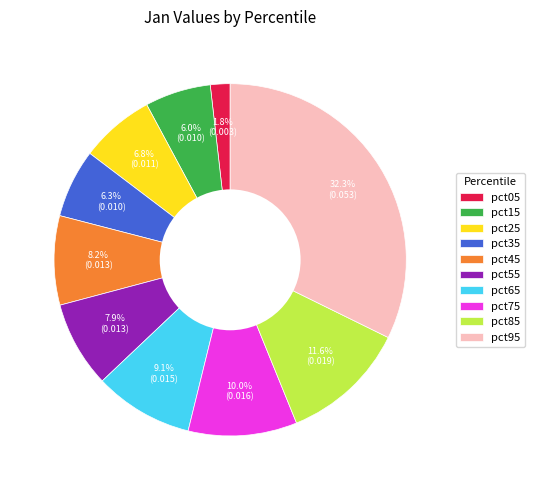

The pct05 slice represents 2% of the pie. True or false?

True